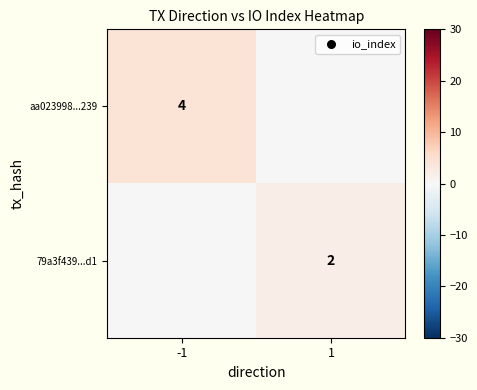

Which label corresponds to the largest value in the chart?

-1